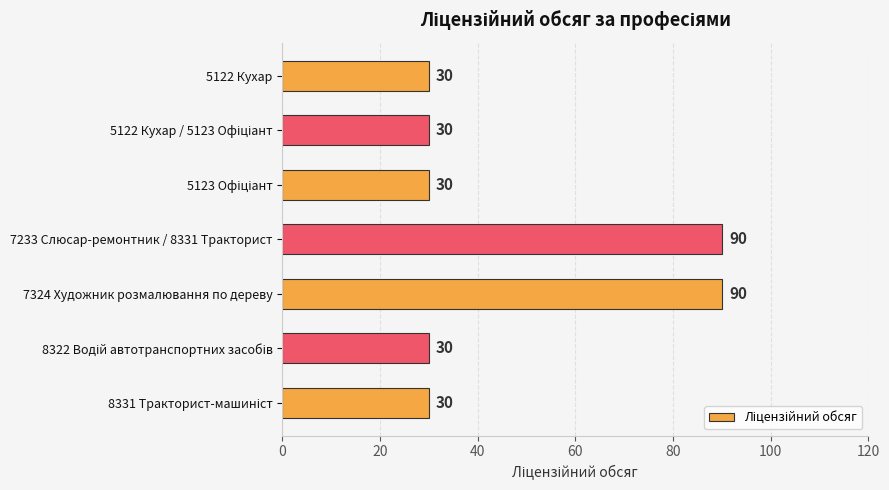

What is the difference between the maximum and minimum values?

60